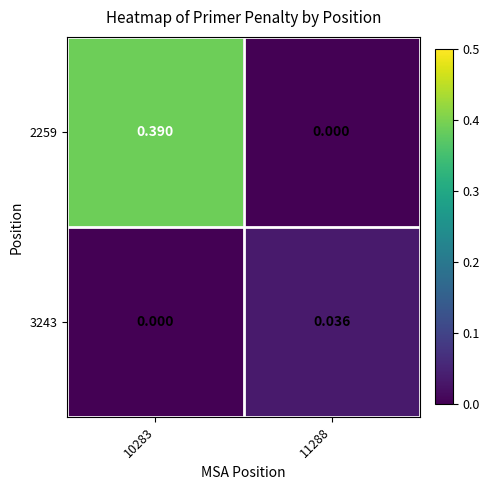

Is the value of 3243 at 11288 greater than the value of 2259 at 10283?

No